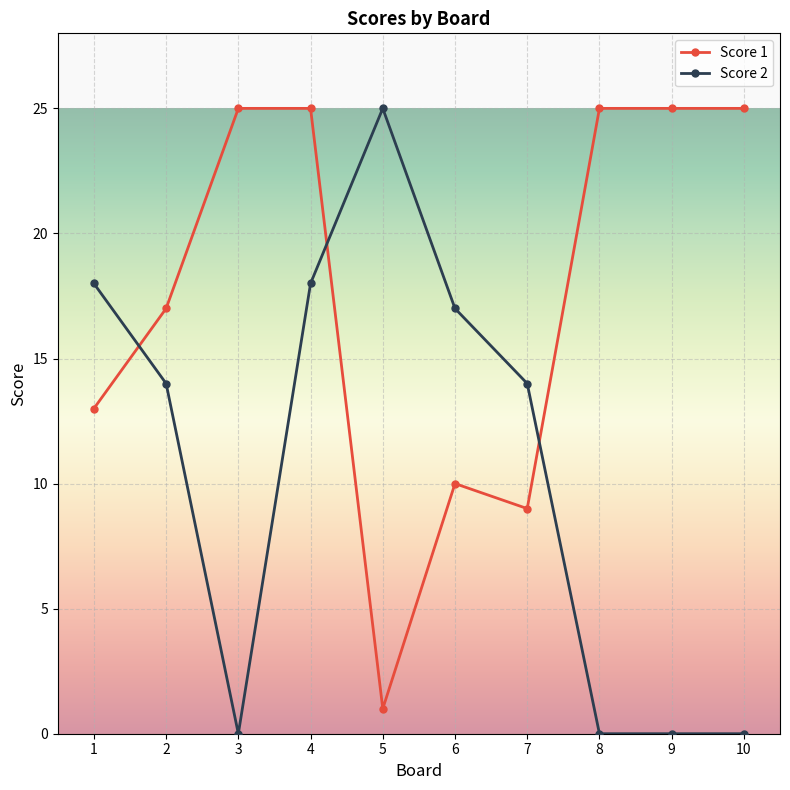

Does the chart display data point markers on the line(s)?

Yes